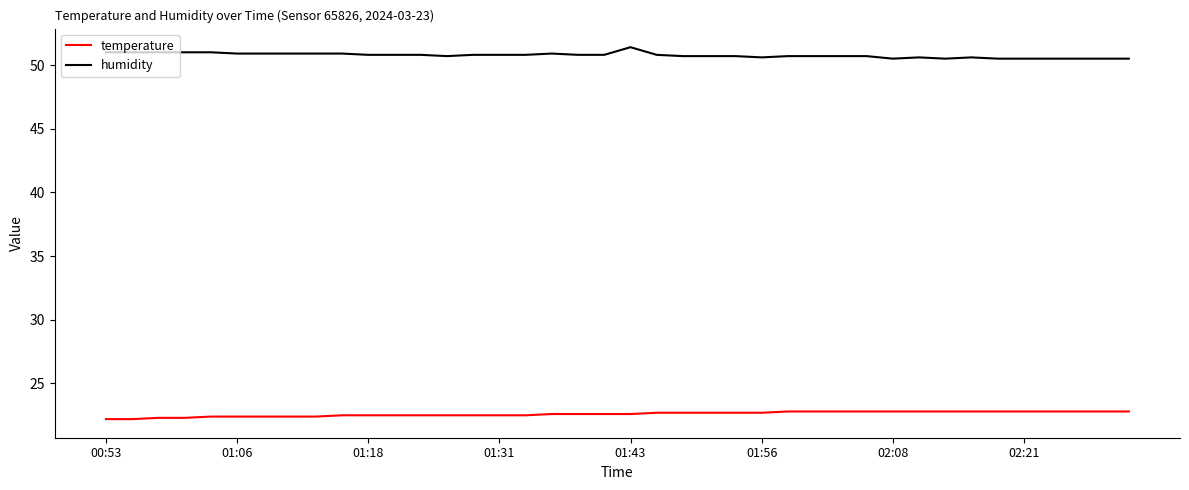

What is the difference between the maximum and minimum values in the humidity series?

0.9